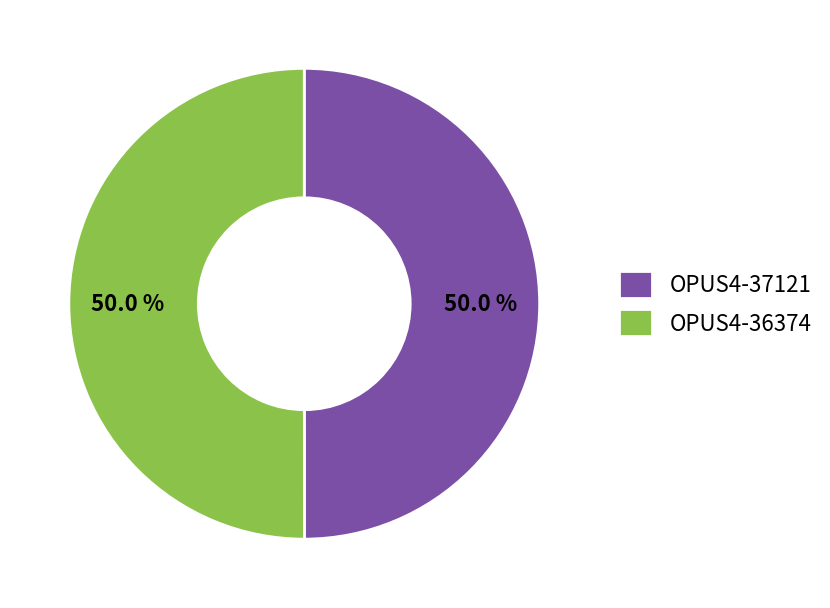

Combined, what portion of the pie is OPUS4-36374 and OPUS4-37121?

100.0%